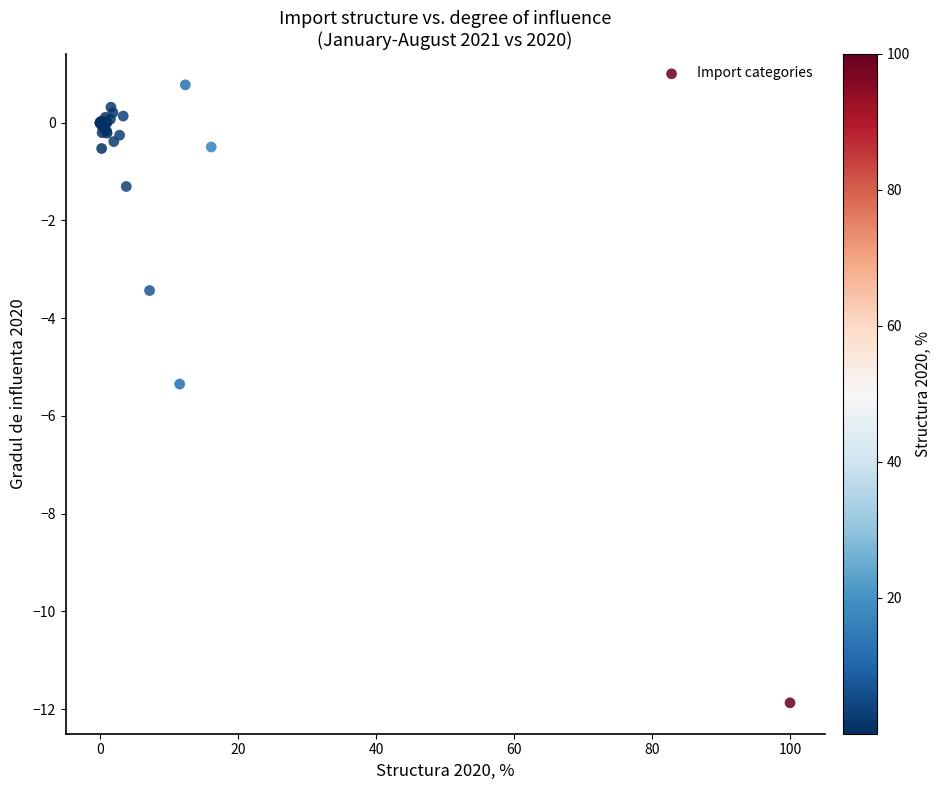

What Y value in the scatter plot is closest to -5?

-5.3